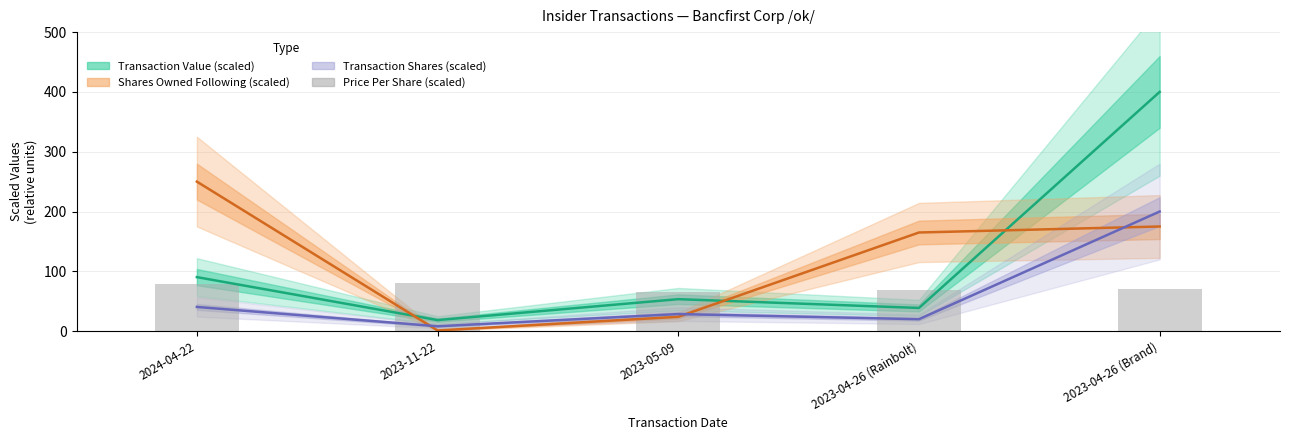

Read the Price Per Share (scaled) value at 2023-04-26 (Brand).

70.4